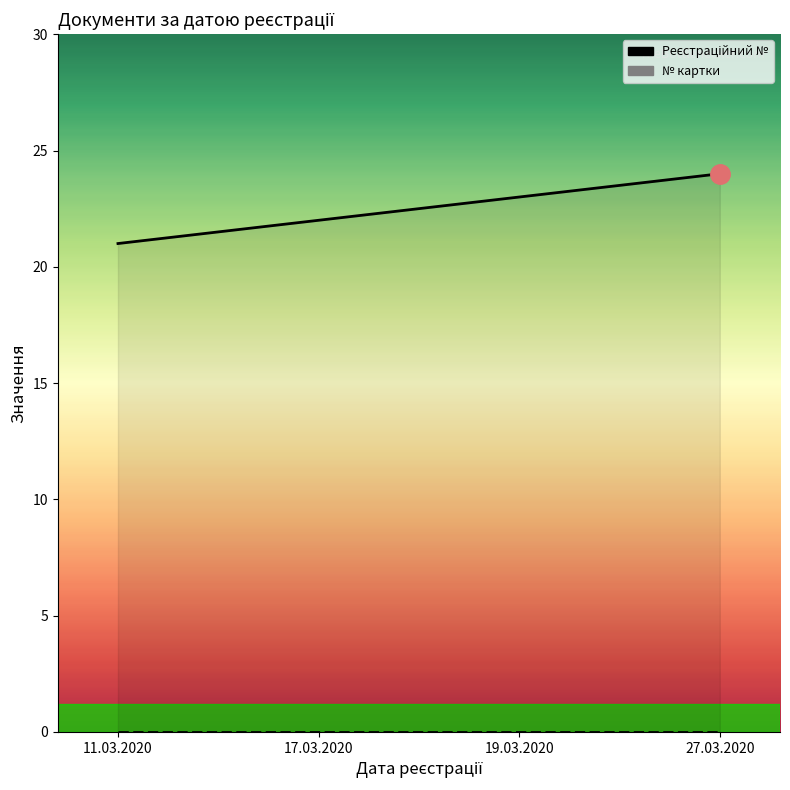

At which category does the chart reach its minimum across all series?

11.03.2020